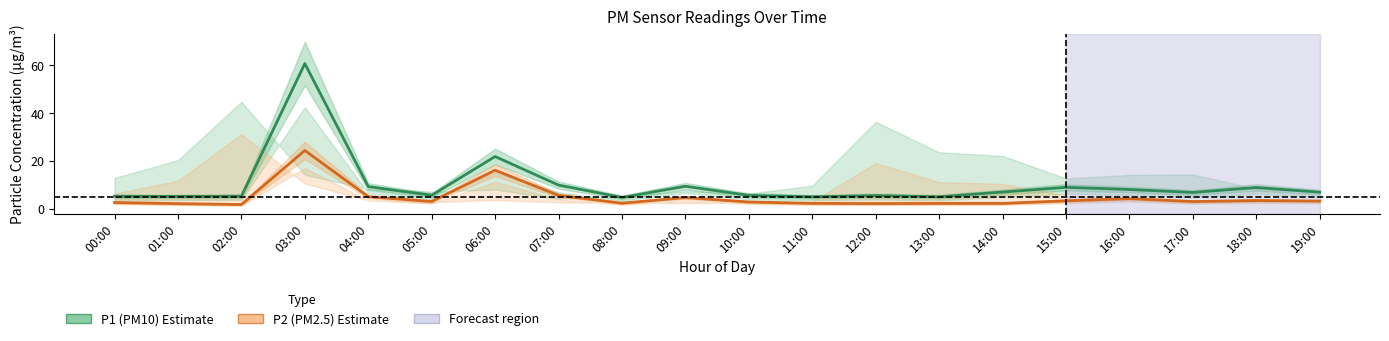

What is the approximate value of P1 (PM10) at 07:00?

9.8